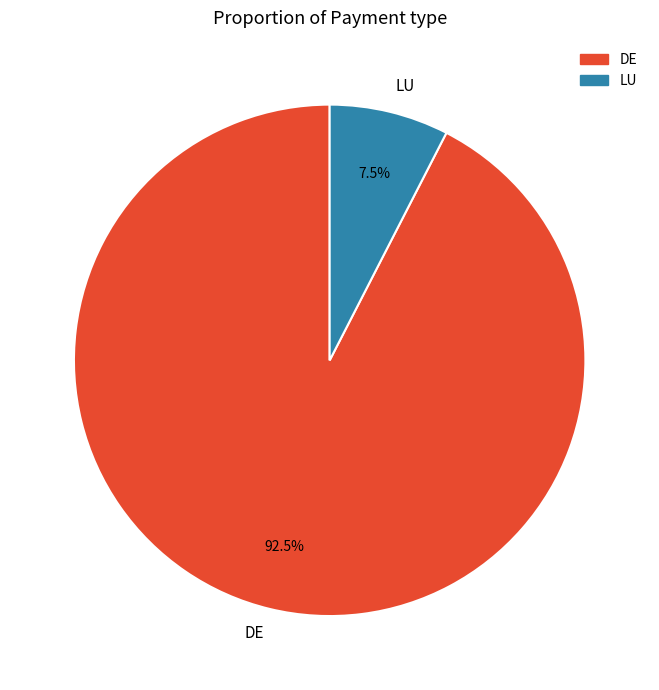

Does DE represent more than half of the total?

Yes